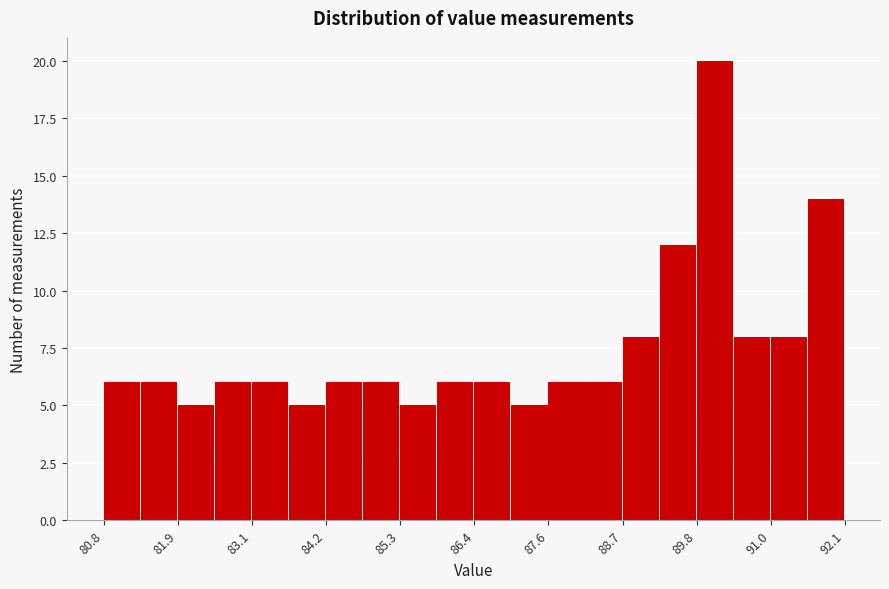

Around what value on the x-axis is the tallest bar? Give the approximate position of its centre, as read against the axis.

90.2